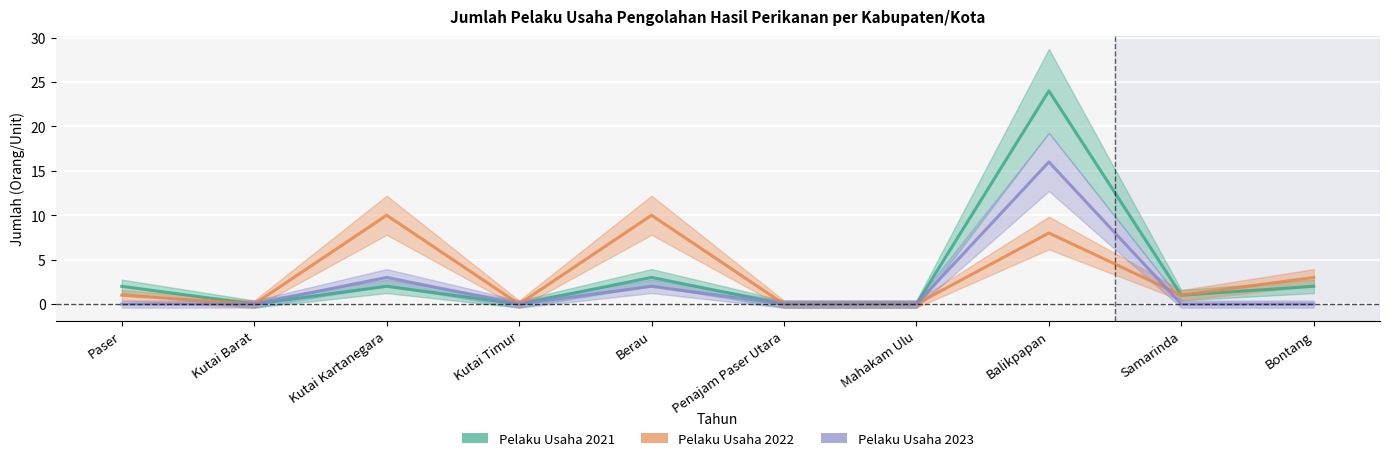

Which category has the highest value across all series?

Balikpapan